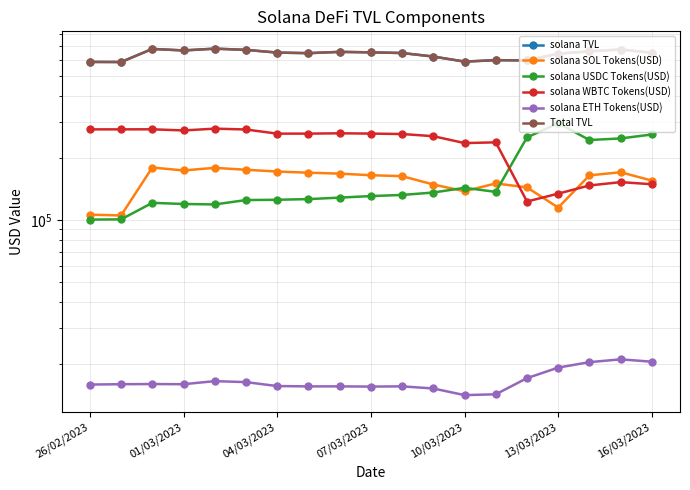

What is the difference between the second highest and second lowest values in the solana SOL Tokens(USD) series?

73147.7